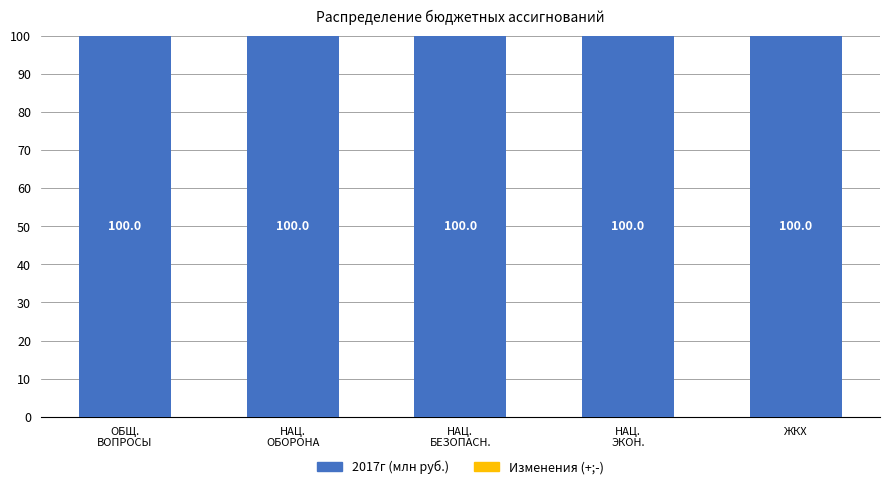

What is the greatest value displayed?

100